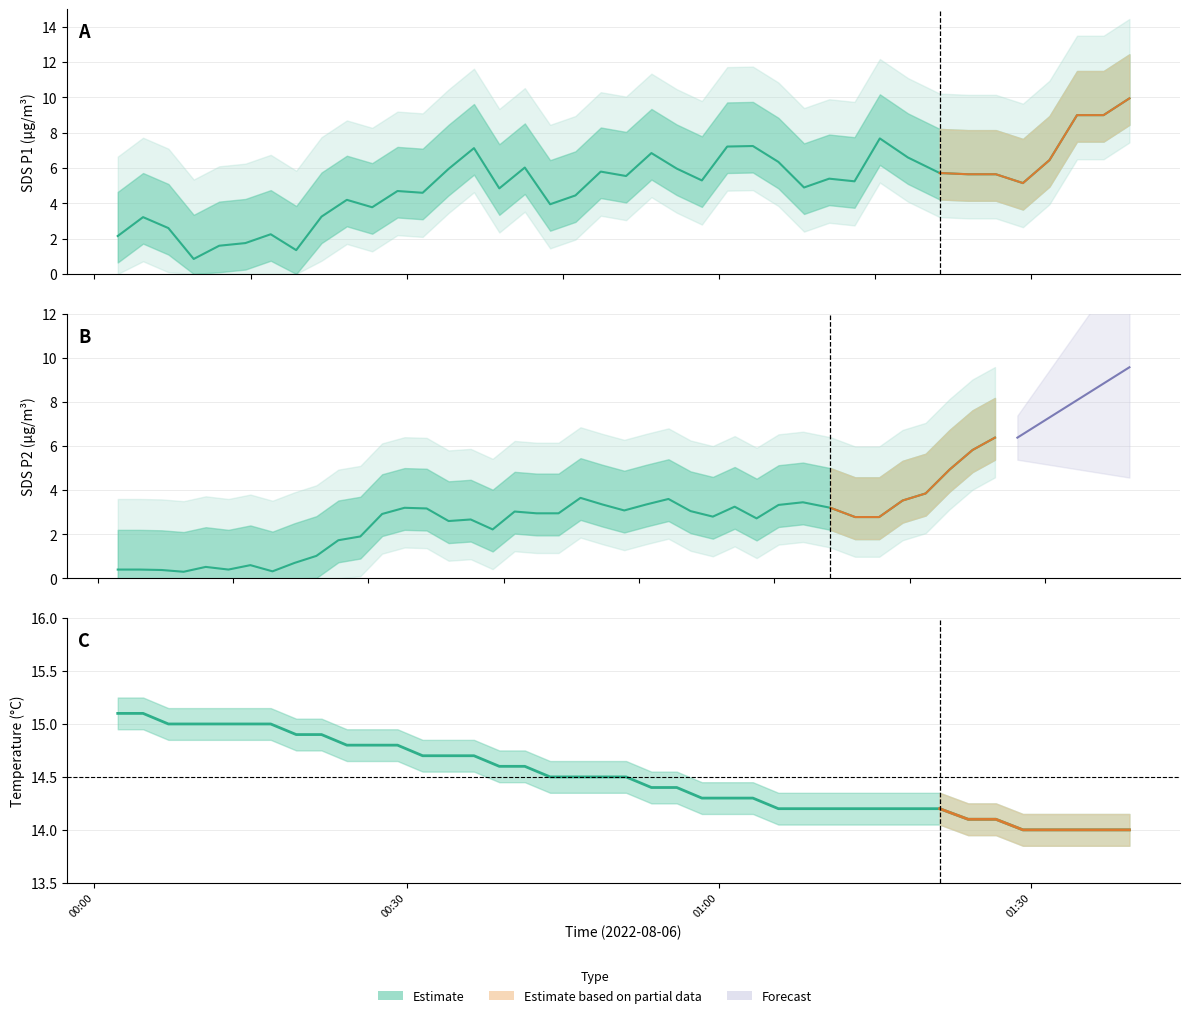

The value of SDS_P2 at 2022/08/06 01:21:13 is 3.2. True or false?

True